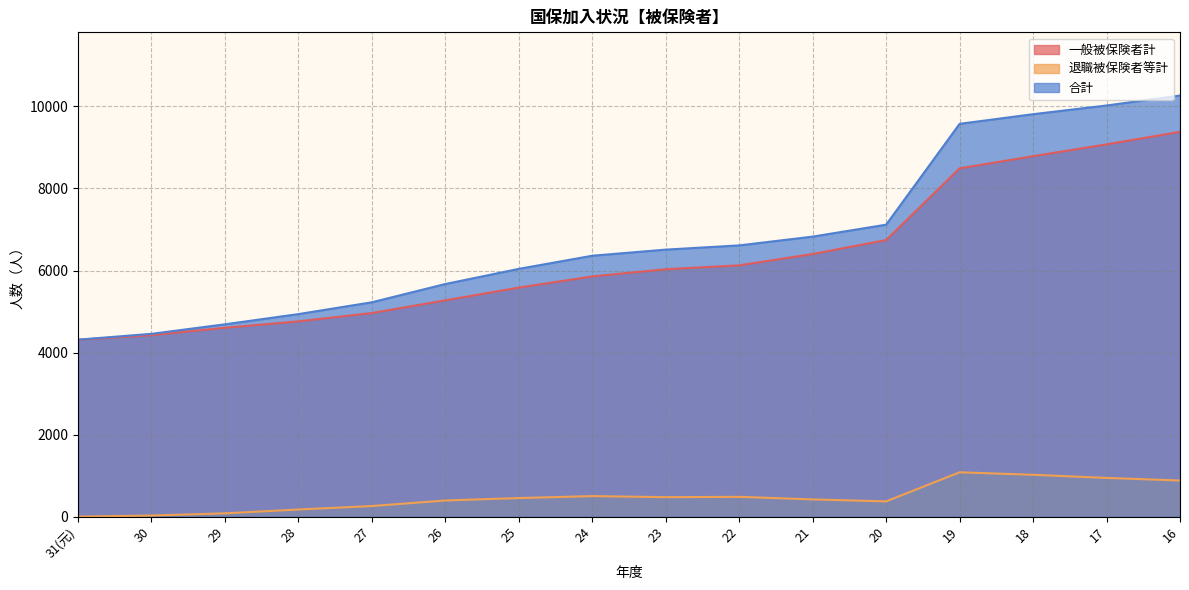

At which category does 退職被保険者等計 reach its first local valley?

23